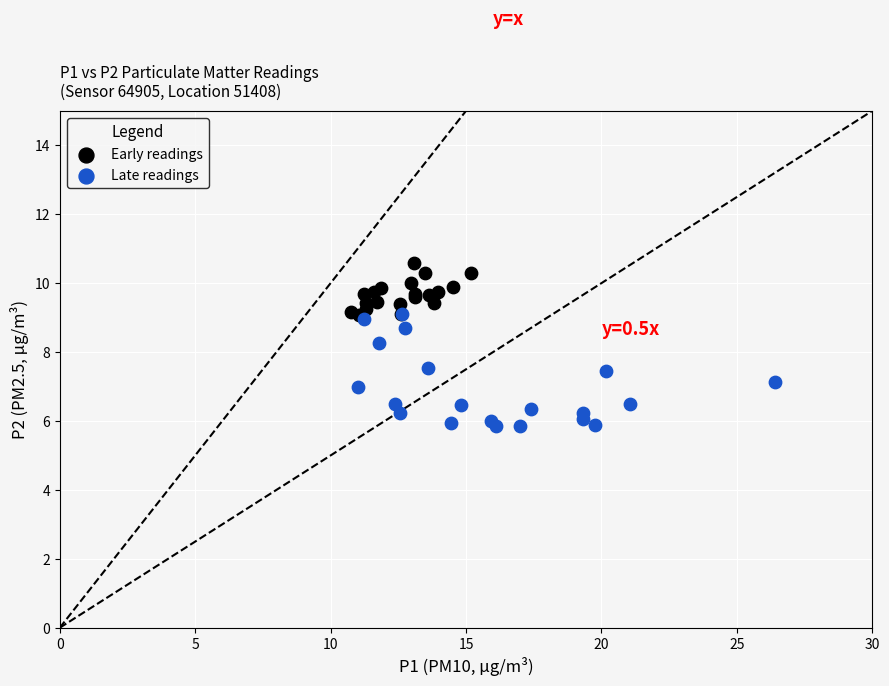

Which series has the largest Y range (max minus min)?

Late readings